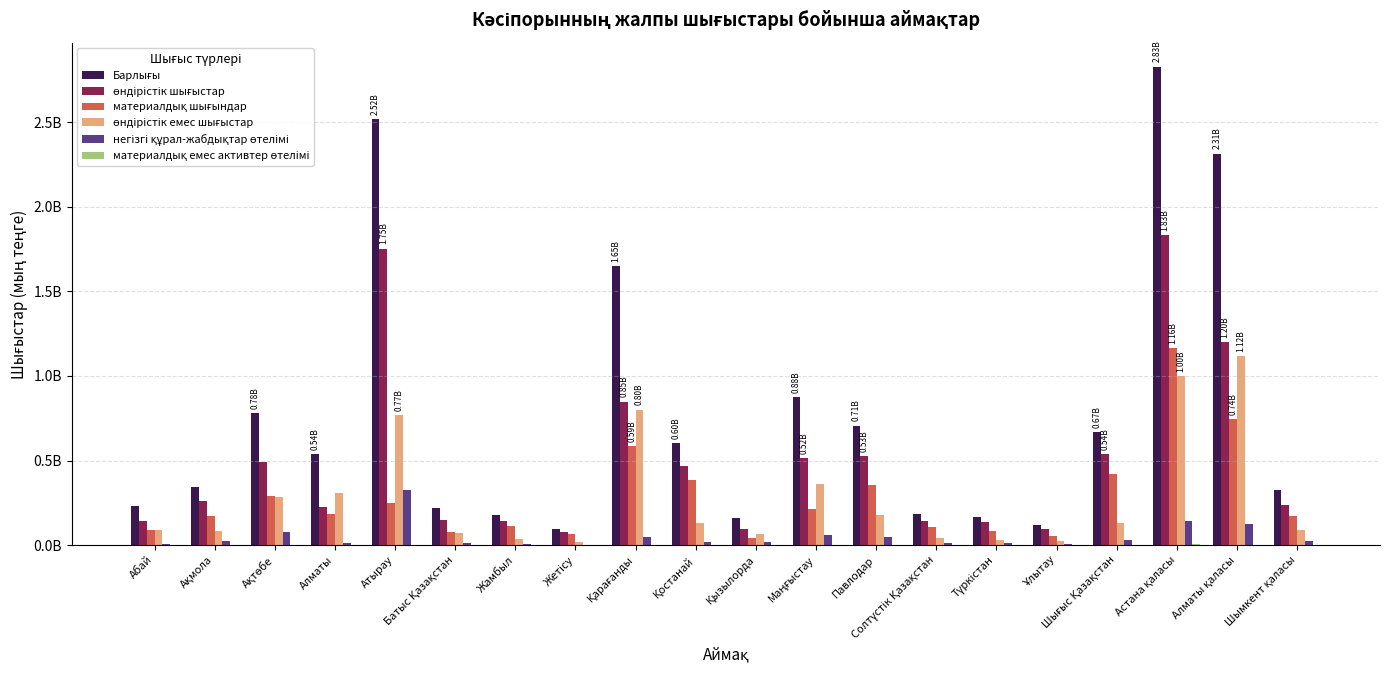

Does the chart contain stacked bars?

No